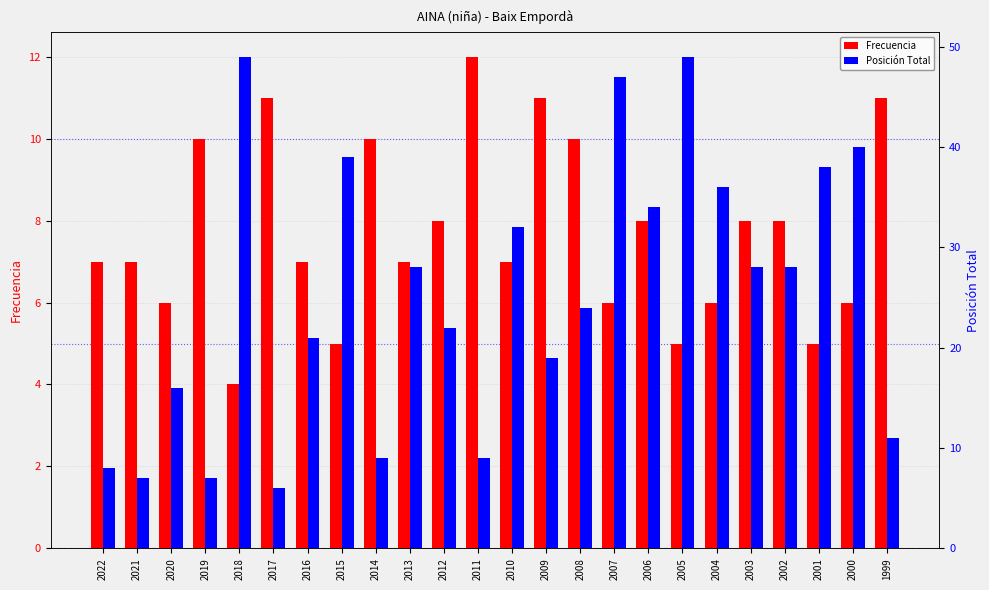

How many series are shown in this chart?

2